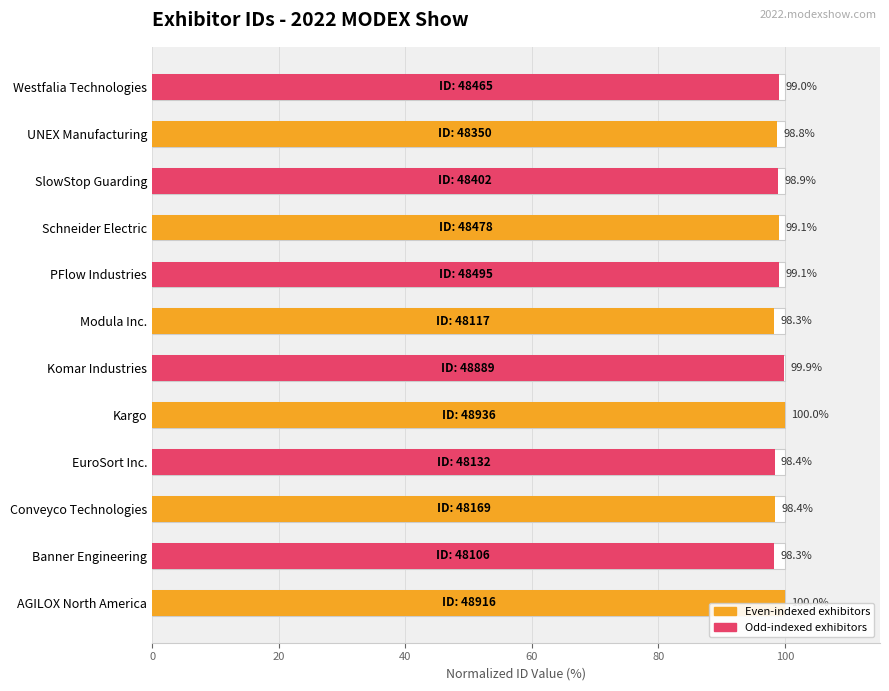

The value at UNEX Manufacturing is 45.8. True or false?

False